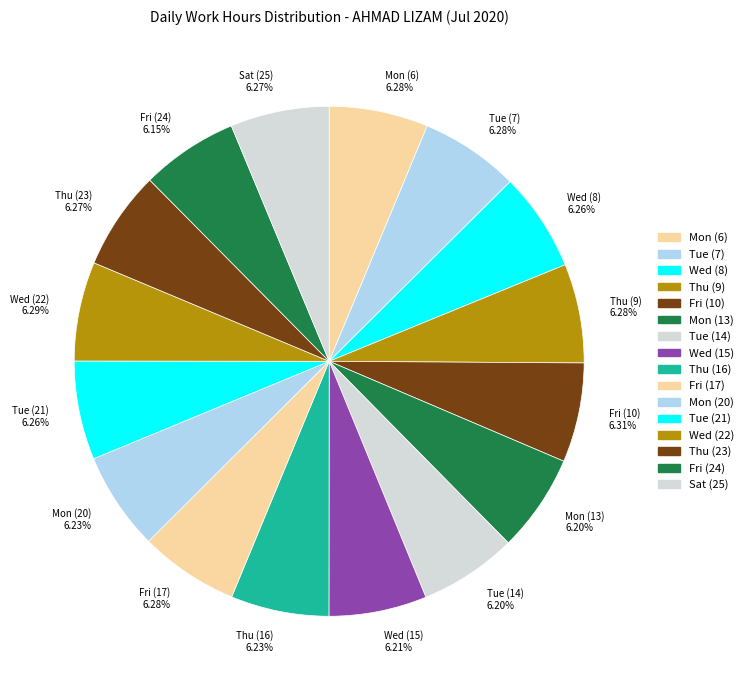

Approximately how many times larger is the value at Tue (7) 6.28% compared to Mon (20) 6.23%?

1.0